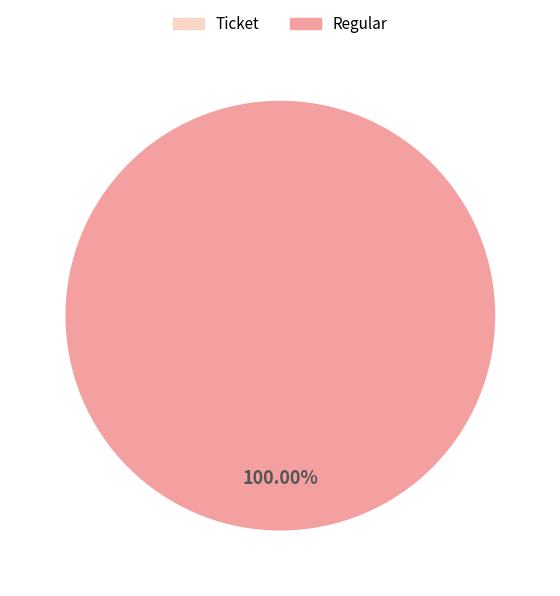

Is it true that Regular is 99% of the pie?

False